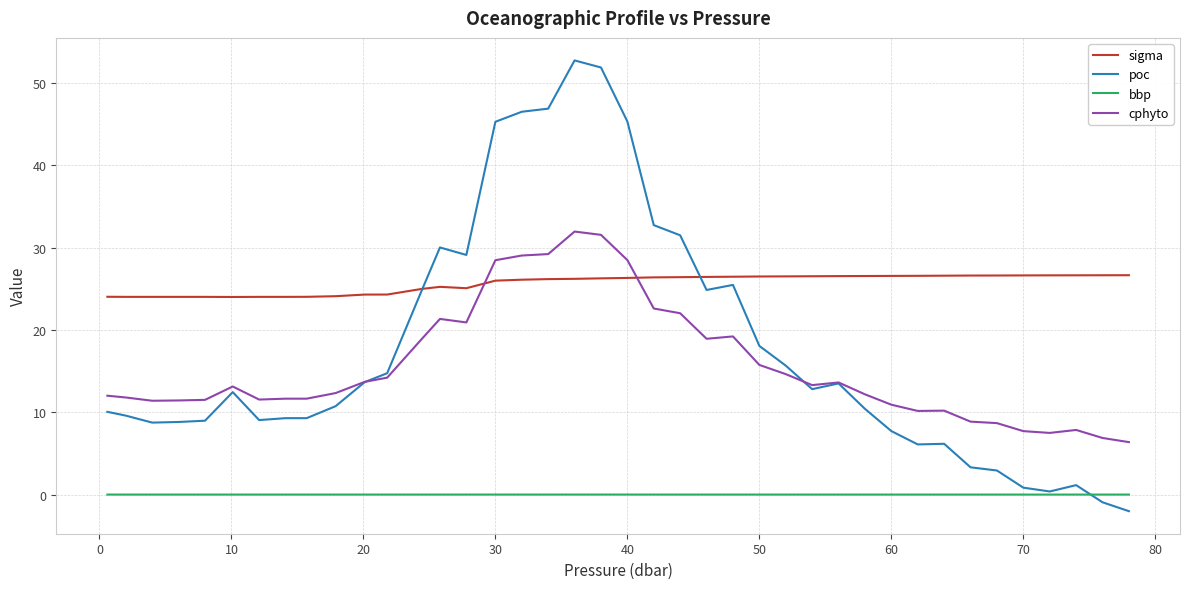

Which series has the largest total across all categories?

sigma